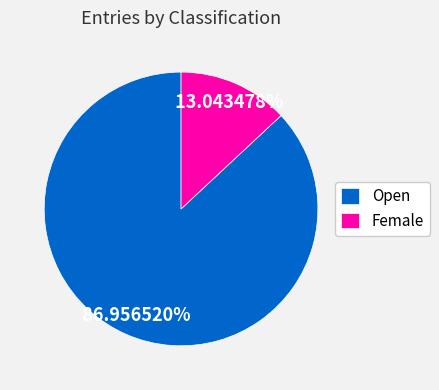

Combined, do Female and Open account for over 50%?

Yes